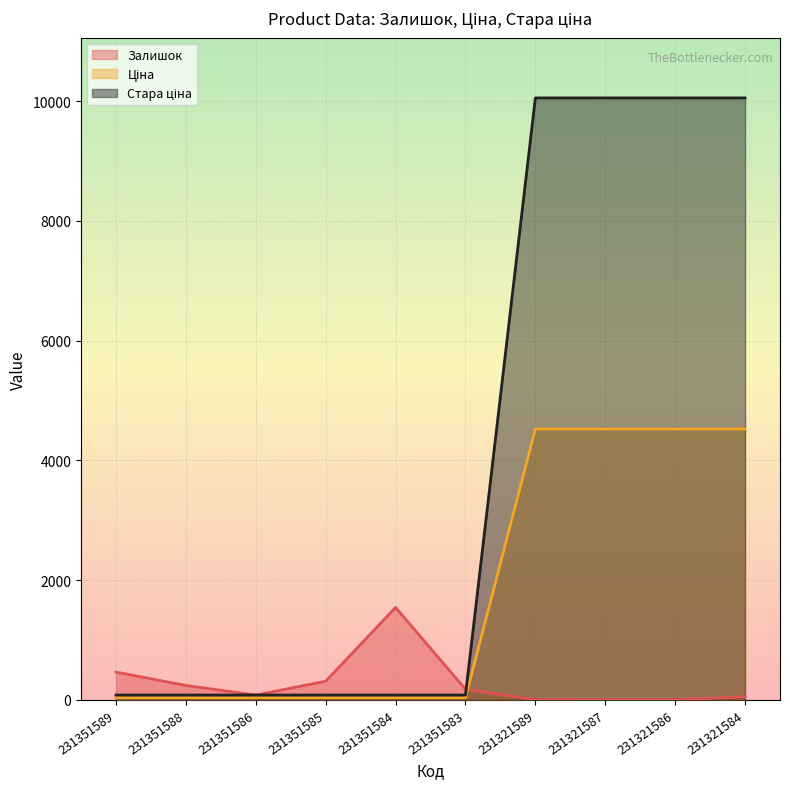

What is the average value of the Стара ціна series?

4071.2